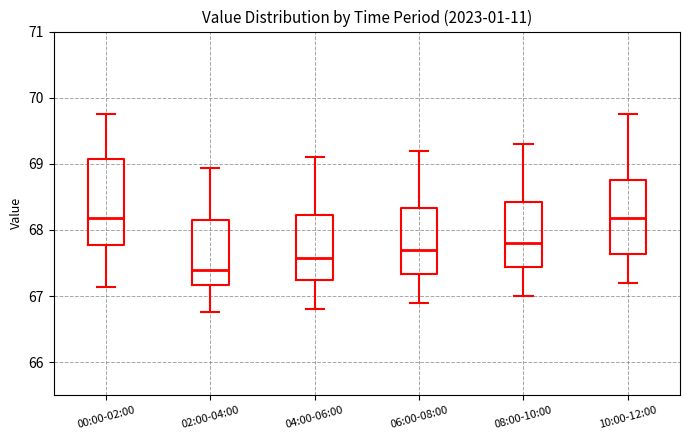

Reading left to right, transcribe this box plot: for each box, give where its median line is, the range the box spans, and where its two whiskers end, as read against the y-axis. The values are not printed on the chart, so give them approximately, as read against the axis.

00:00-02:00: median 68.2, box 67.8 to 69.1, whiskers 67.1 to 69.8
02:00-04:00: median 67.4, box 67.2 to 68.2, whiskers 66.8 to 68.9
04:00-06:00: median 67.6, box 67.2 to 68.2, whiskers 66.8 to 69.1
06:00-08:00: median 67.7, box 67.3 to 68.3, whiskers 66.9 to 69.2
08:00-10:00: median 67.8, box 67.4 to 68.4, whiskers 67.0 to 69.3
10:00-12:00: median 68.2, box 67.6 to 68.8, whiskers 67.2 to 69.8